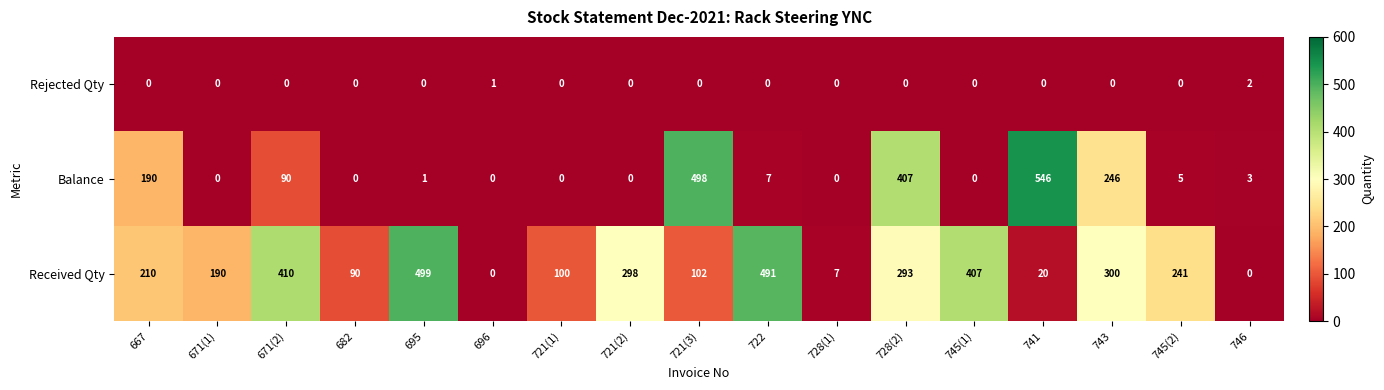

What is the difference between the highest and lowest values at 728(1)?

7